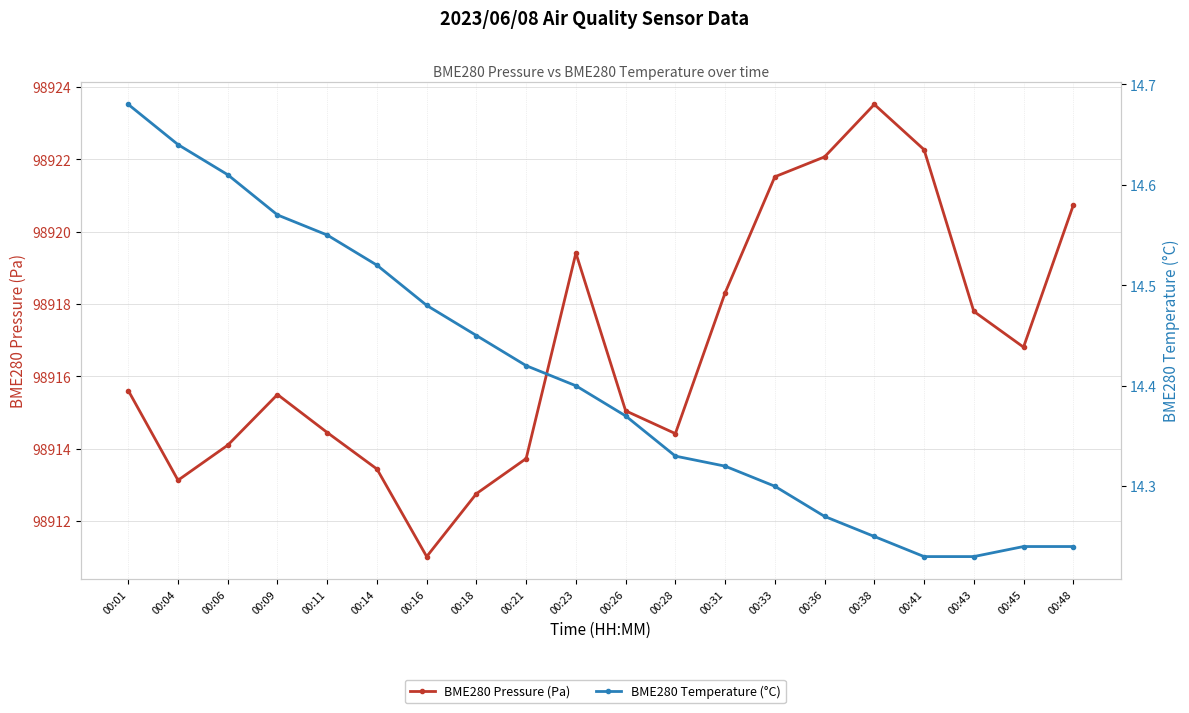

True or false: BME280 Temperature (°C) has a value of 24.9 at 00:26.

False